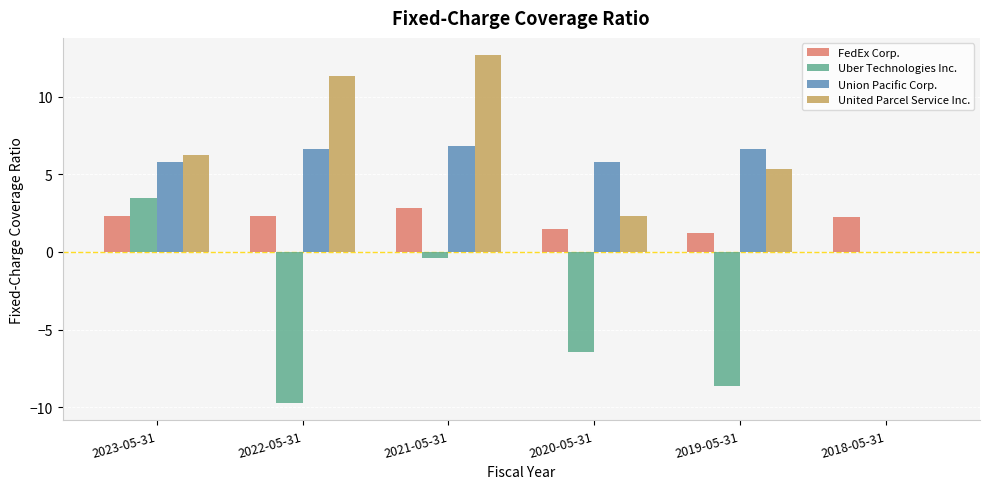

Read the Uber Technologies Inc. value at 2020-05-31.

-6.4